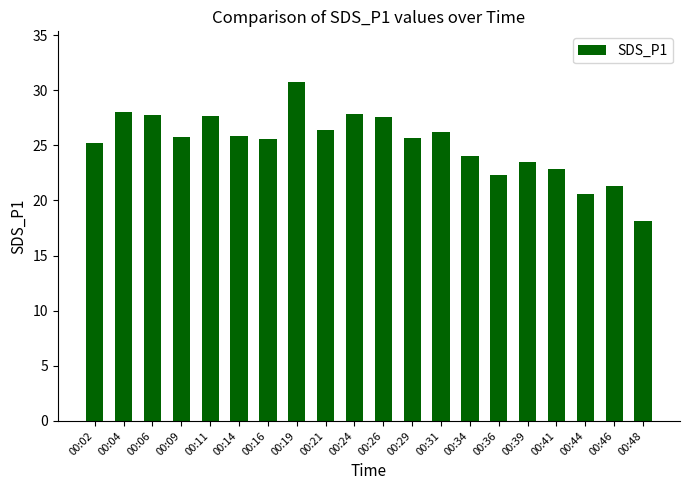

The chart shows a value of 8.4 at 00:36. True or false?

False